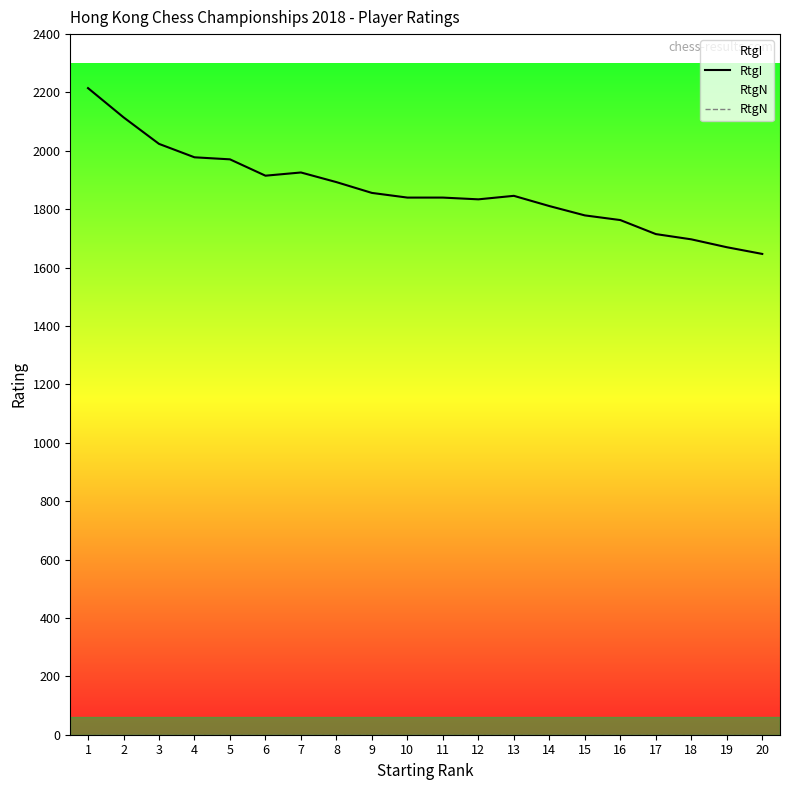

List the labels in order of RtgN value, smallest first.

1, 2, 3, 4, 5, 6, 7, 8, 9, 10, 11, 12, 13, 14, 15, 16, 17, 18, 19, 20